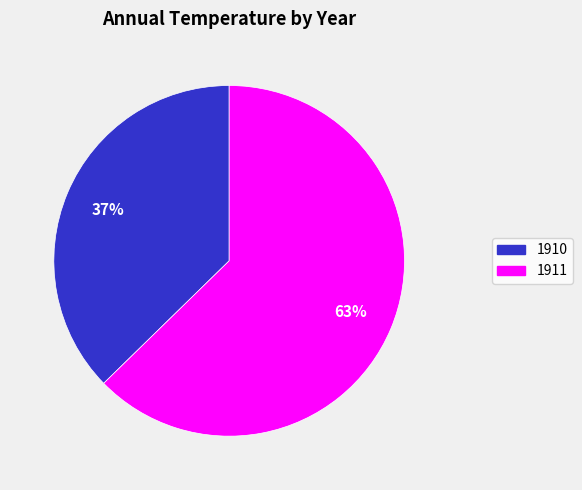

To the nearest percent, what is the combined percentage of 1911 and 1910?

100%